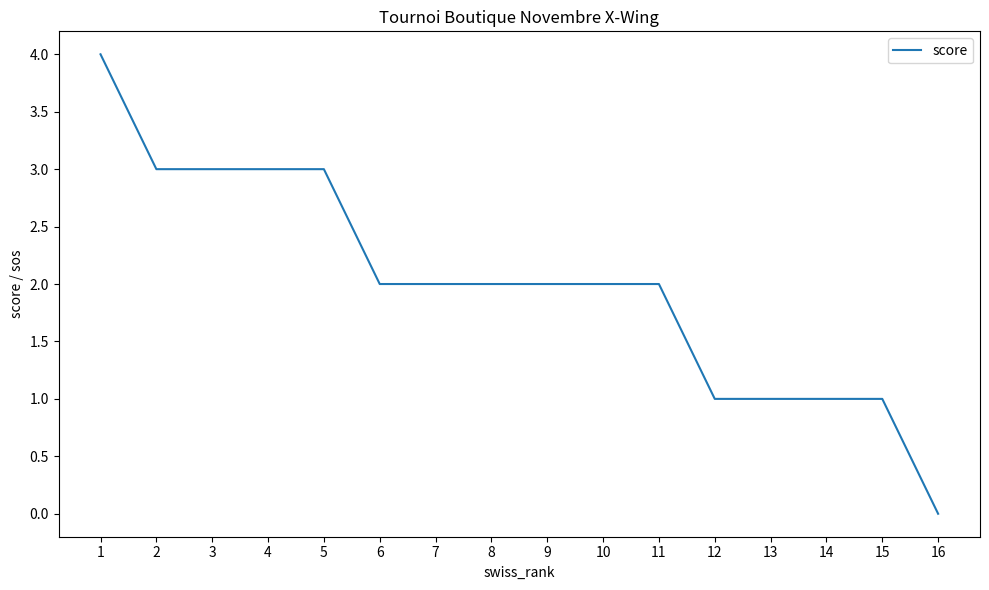

Where does the data first go above 2?

1